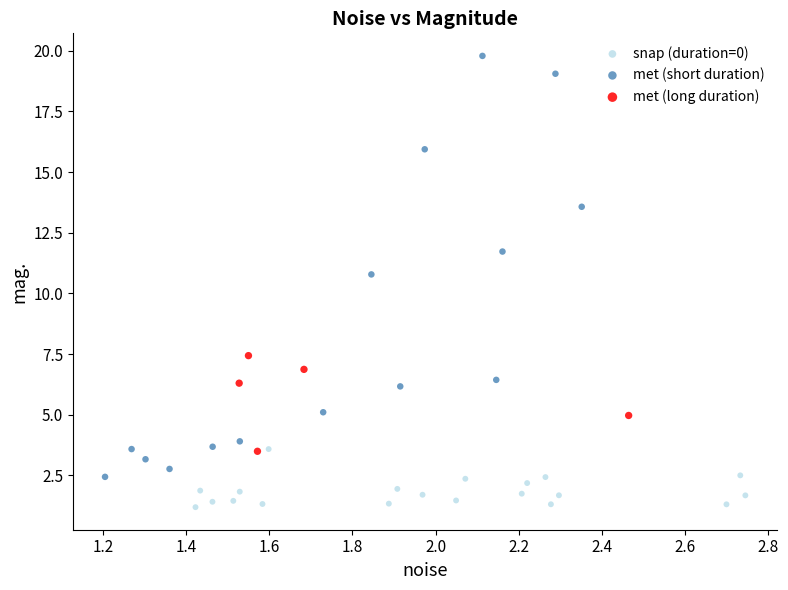

What are all the series names shown in the legend?

snap (duration=0), met (short duration), met (long duration)